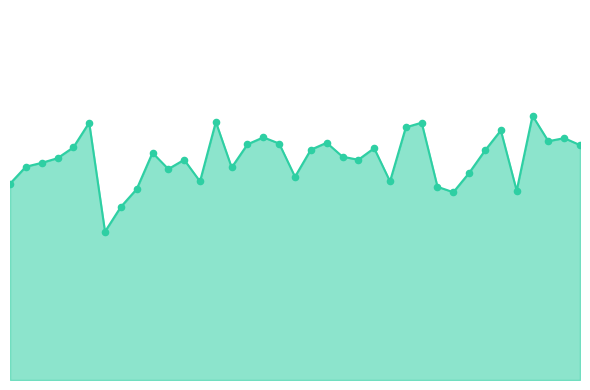

Does the chart have visible grid lines?

No